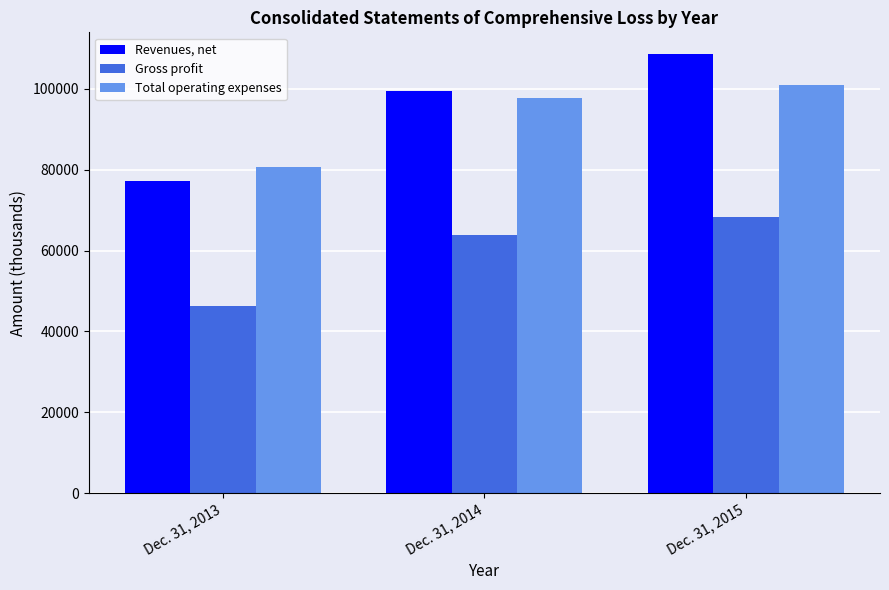

Is the value of Total operating expenses at Dec. 31, 2014 greater than the value of Gross profit at Dec. 31, 2013?

Yes